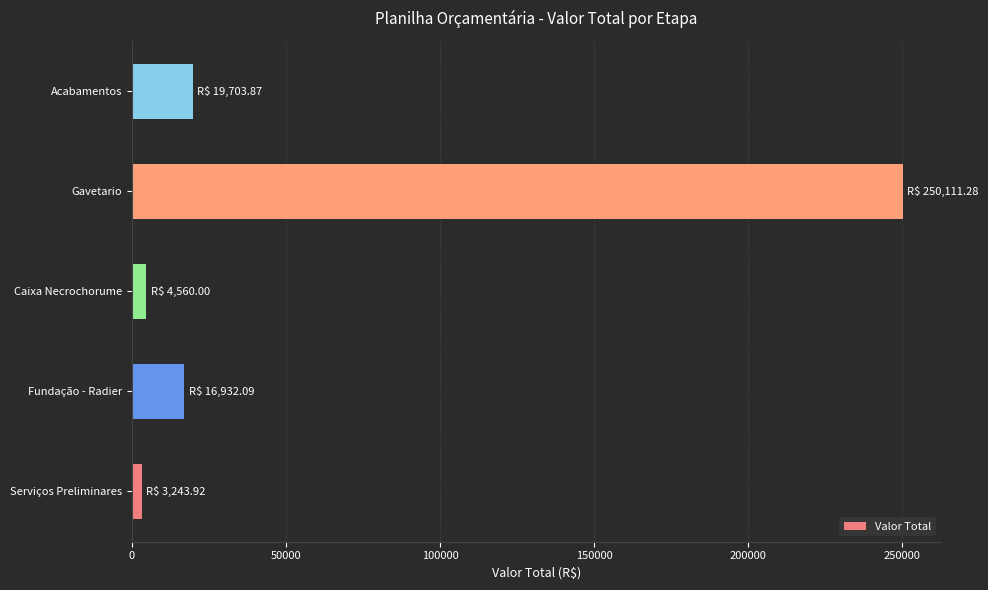

Does the chart contain stacked bars?

No